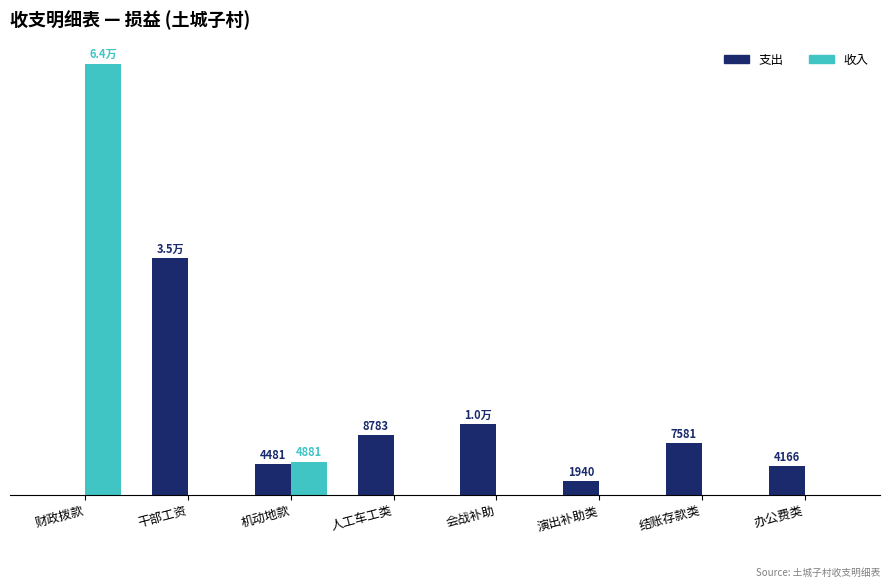

What are all the series names shown in the legend?

支出, 收入